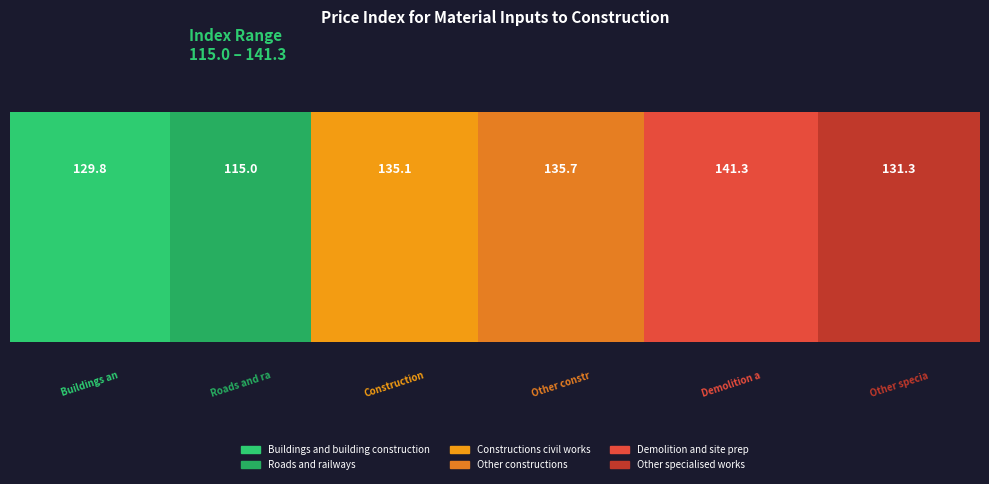

True or false: Constructions civil works has a value of 93.2 at I-2022.

False